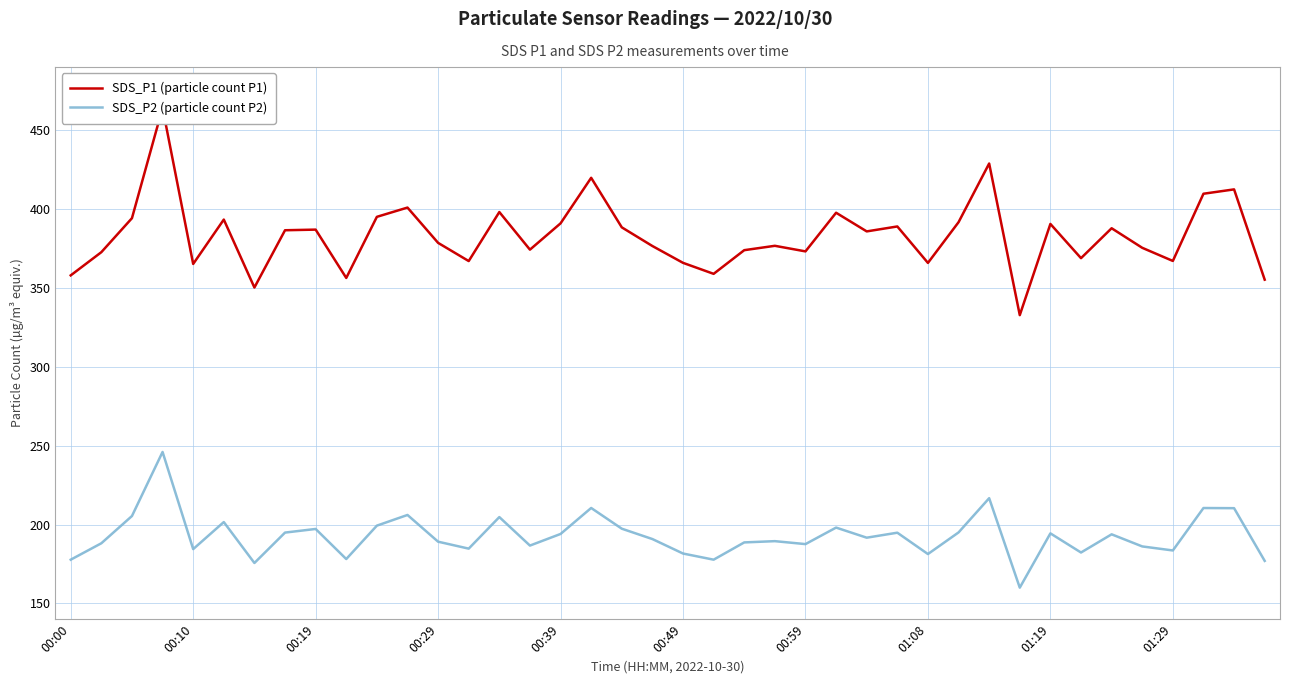

How many data points does each series have?

40